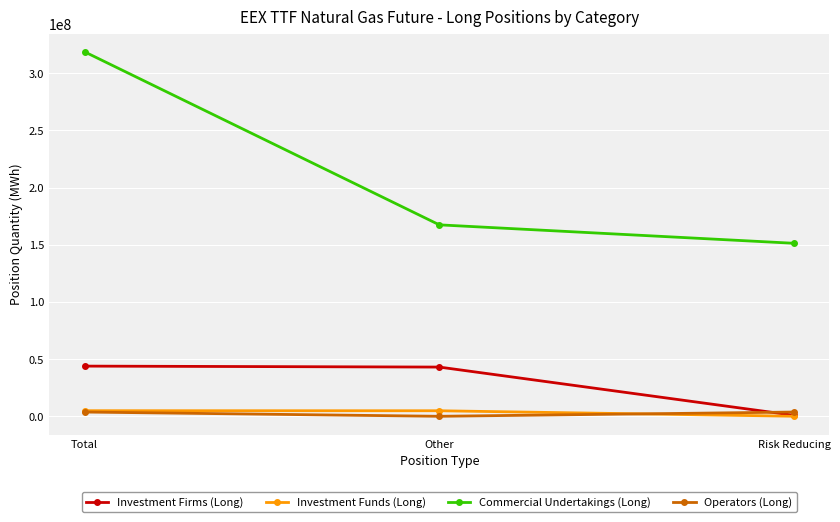

What are all the series names shown in the legend?

Investment Firms (Long), Investment Funds (Long), Commercial Undertakings (Long), Operators (Long)